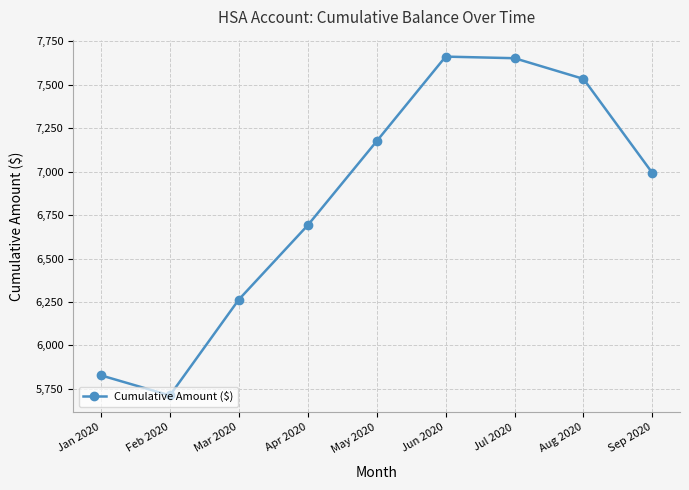

What is the change in value from Mar 2020 to Sep 2020?

+728.4